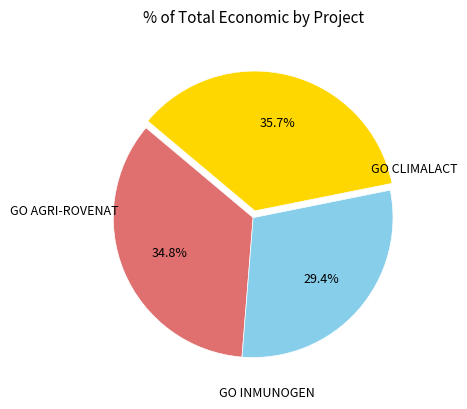

Does any single category account for the majority?

No